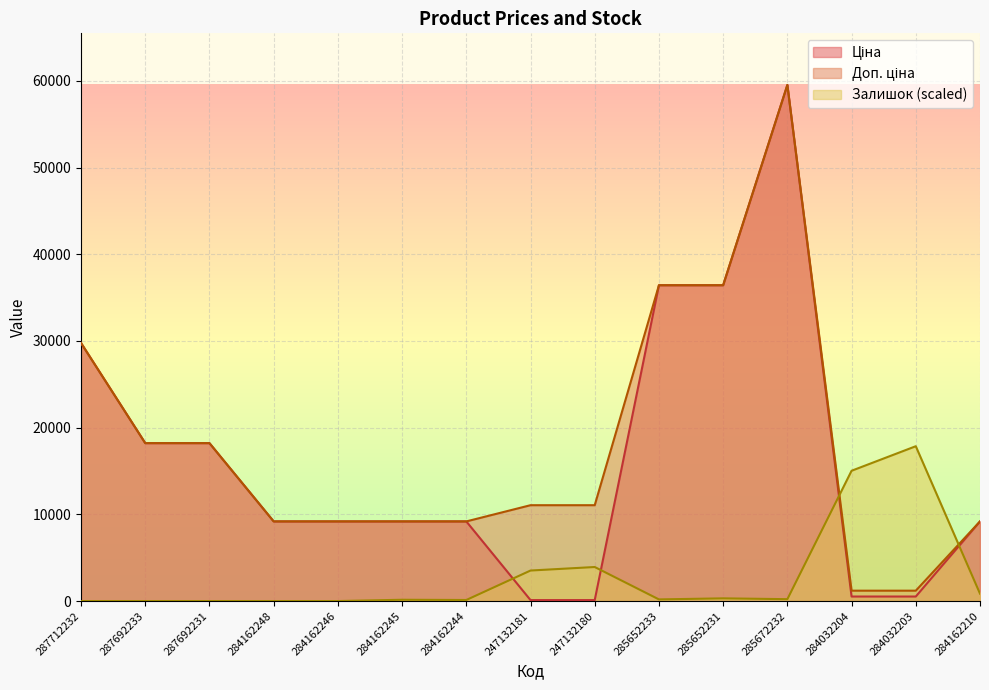

What is the maximum value for Доп. ціна?

59523.0